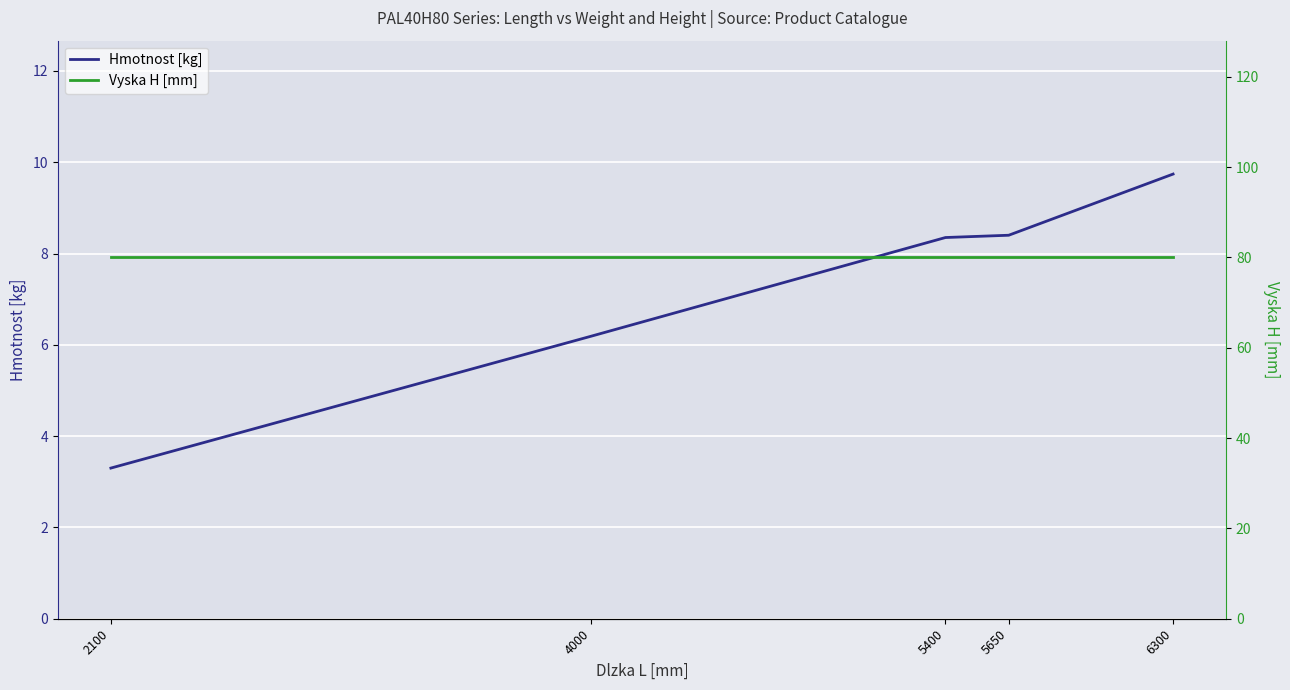

True or false: Vyska H [mm] has more than 2 points higher than both neighbors.

False